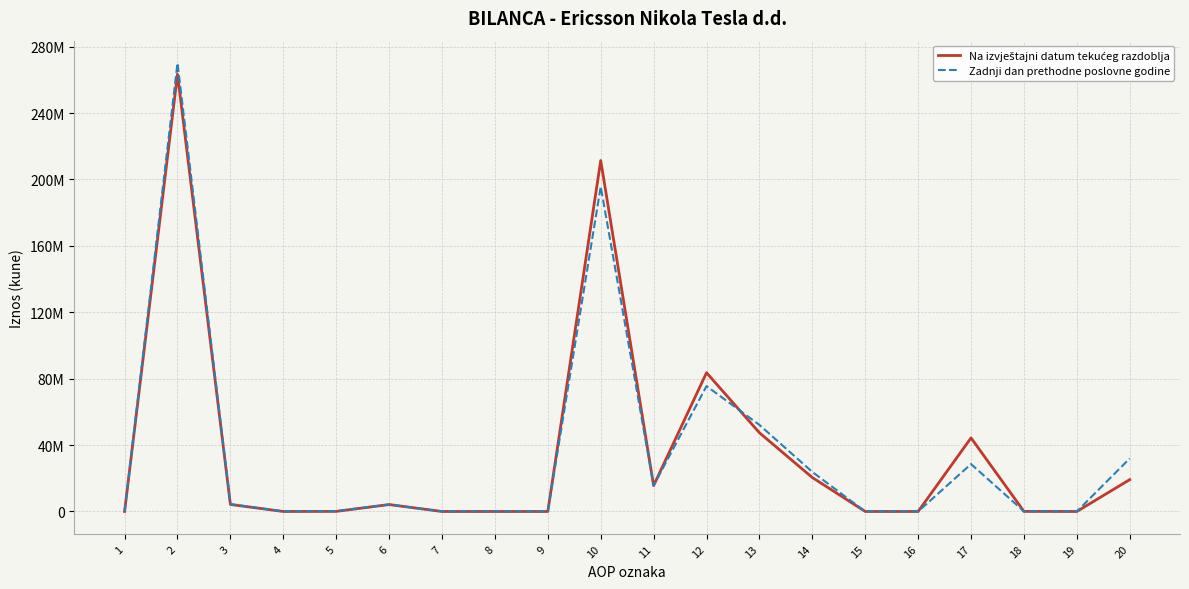

What is the difference between the Na izvještajni datum tekućeg razdoblja values at 8 and 6?

4173246.0